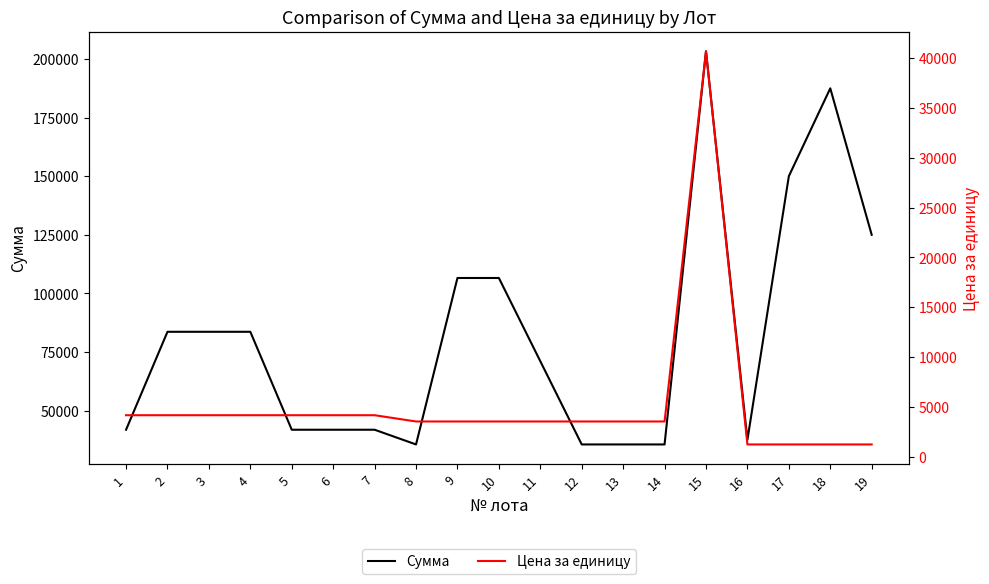

Which series has the widest spread of values?

Сумма